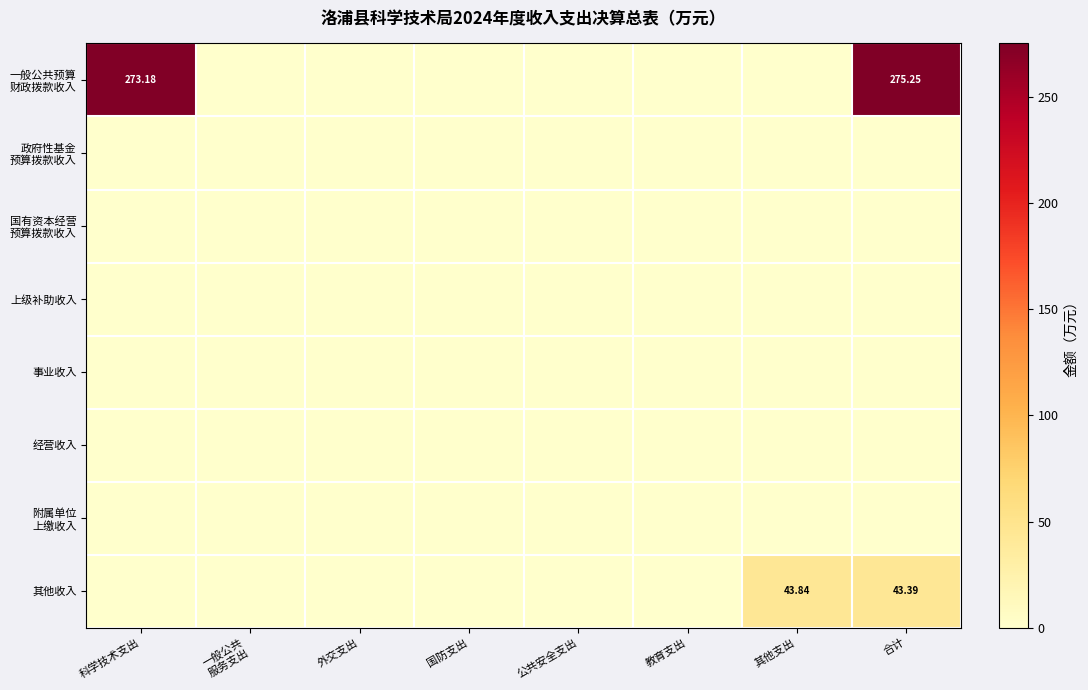

Rank the categories by 其他收入 value from highest to lowest.

其他支出, 合计, 科学技术支出, 一般公共 服务支出, 外交支出, 国防支出, 公共安全支出, 教育支出